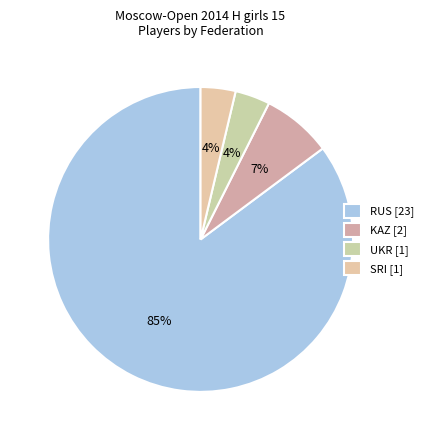

How many slices are in this pie chart?

4